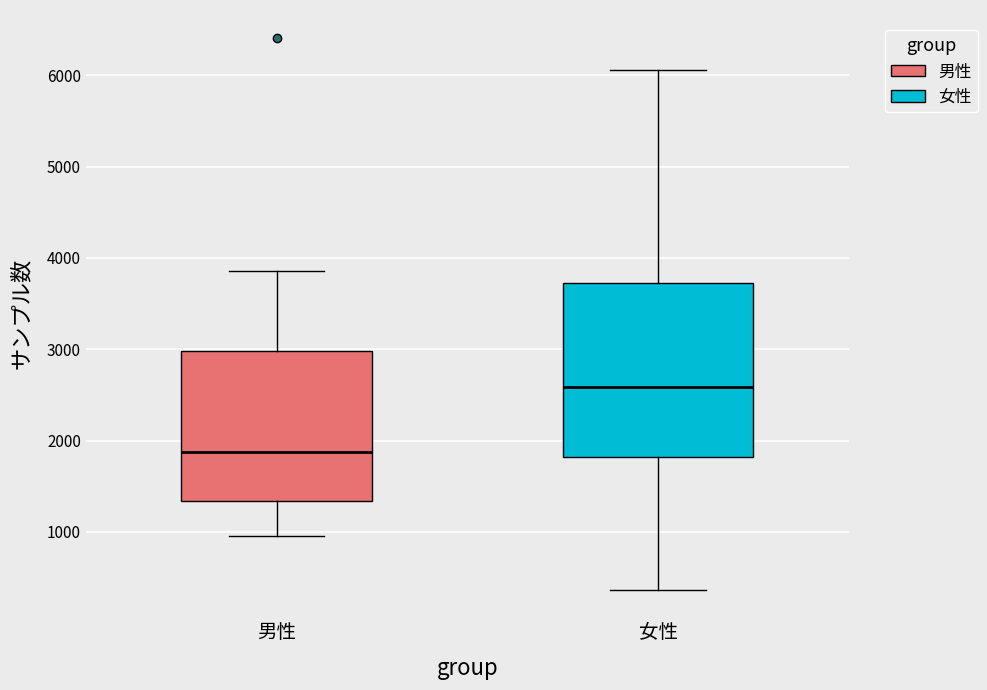

Where is the upper edge of the box for 女性 on the y-axis? The values are not printed on the chart, so give them approximately, as read against the axis.

3700